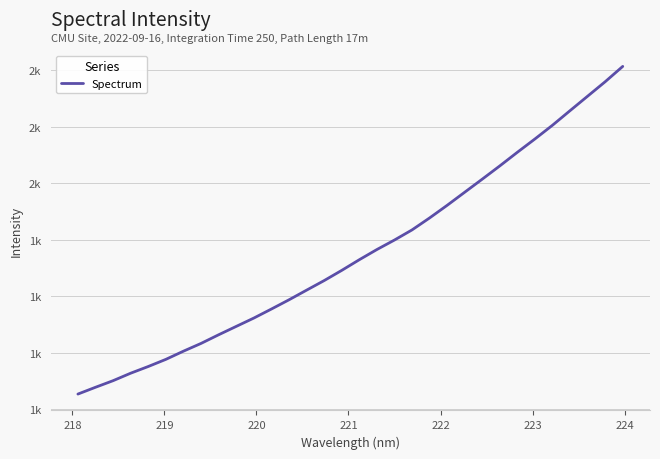

True or false: the data has more than 1 interior local peaks.

False